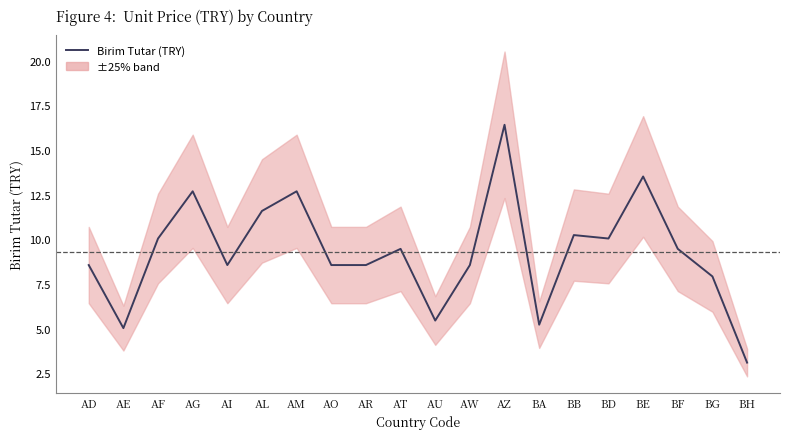

Reading left to right, what are all the values shown in this chart?

AD=8.6	AE=5.0	AF=10.0	AG=12.7	AI=8.6	AL=11.6	AM=12.7	AO=8.6	AR=8.6	AT=9.5	AU=5.4	AW=8.6	AZ=16.4	BA=5.2	BB=10.2	BD=10.0	BE=13.5	BF=9.5	BG=7.9	BH=3.1